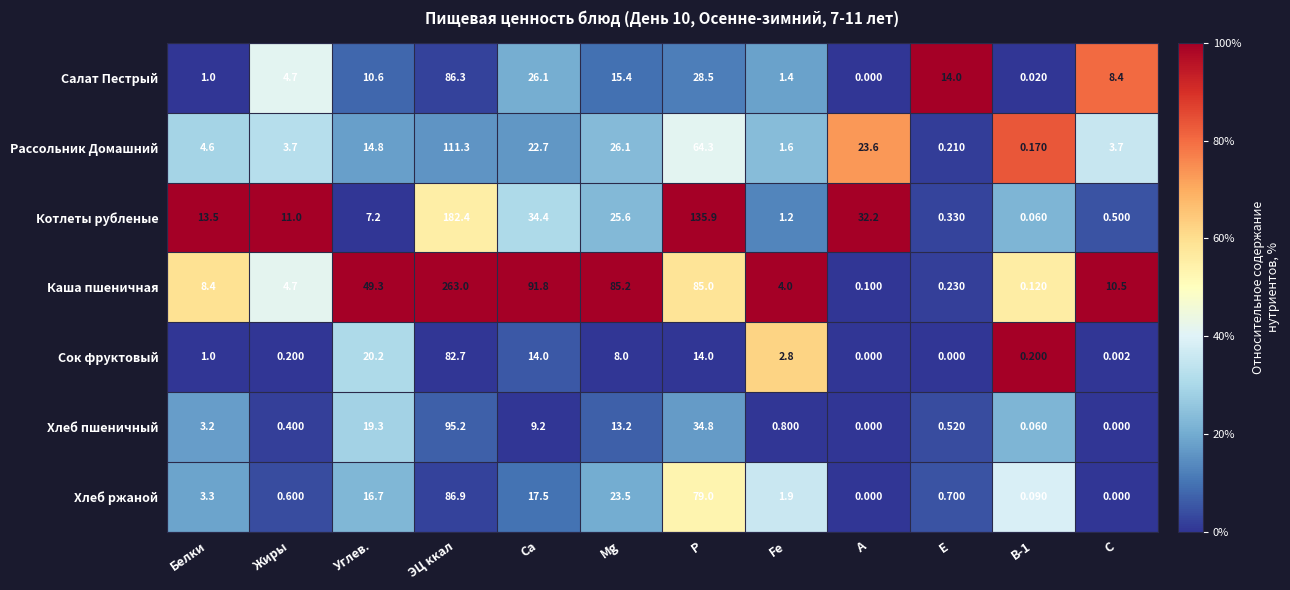

Is the value of Котлеты рубленые at Углев. greater than the value of Хлеб пшеничный at Fe?

Yes